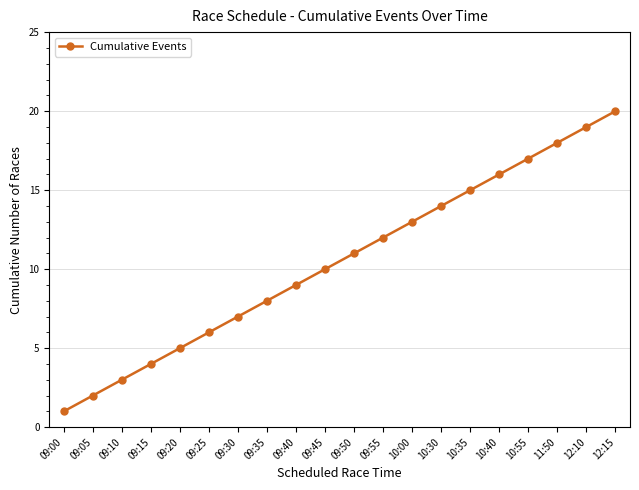

How many distinct data groups are displayed?

1